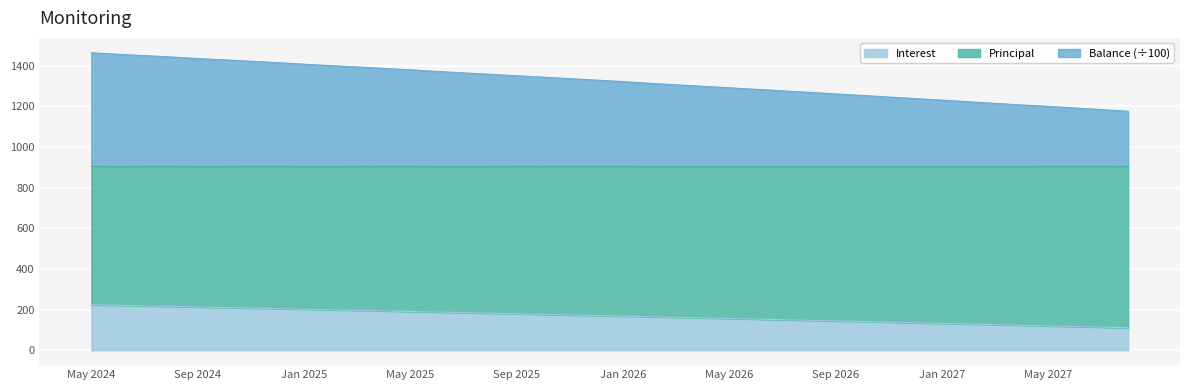

True or false: Principal and Interest cross at least once.

False